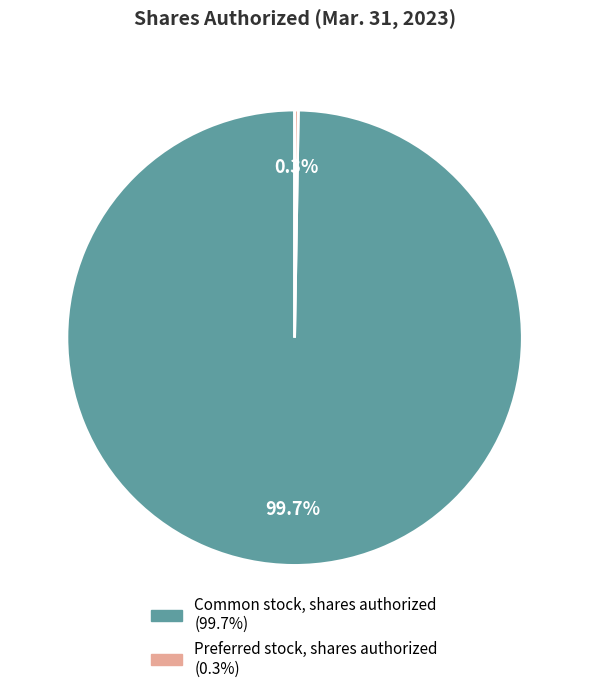

Which category has the biggest portion of the pie?

Common stock, shares authorized